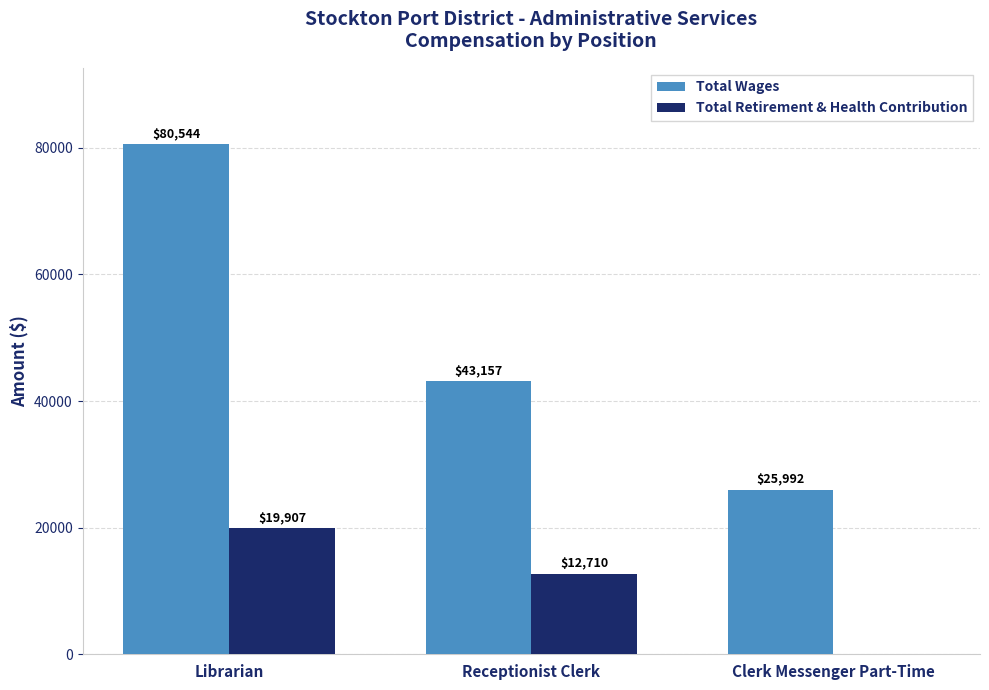

What is the highest value of the Total Retirement & Health Contribution series?

19907